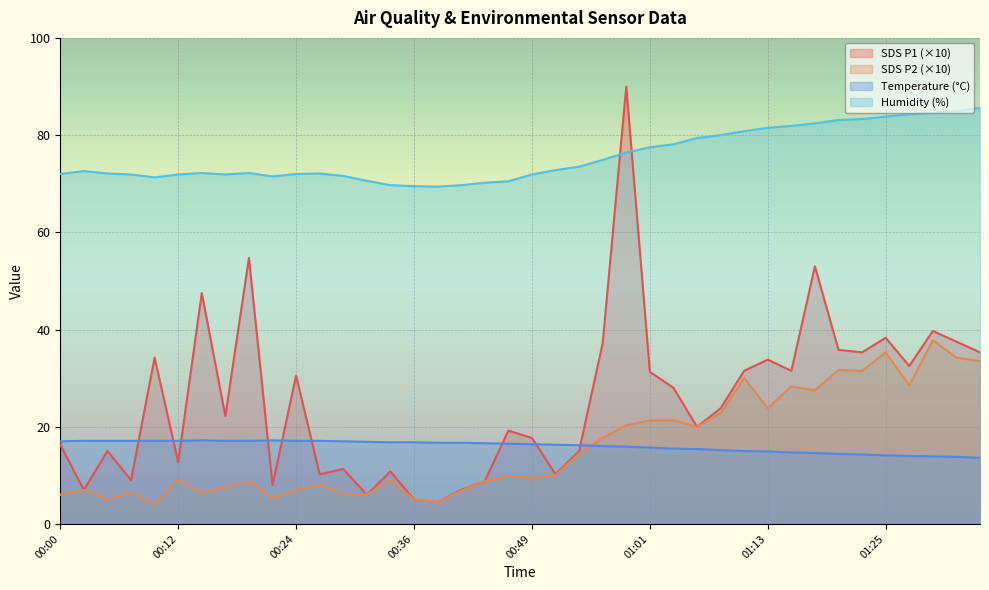

What is the label of the 4th point from the right?

01:28